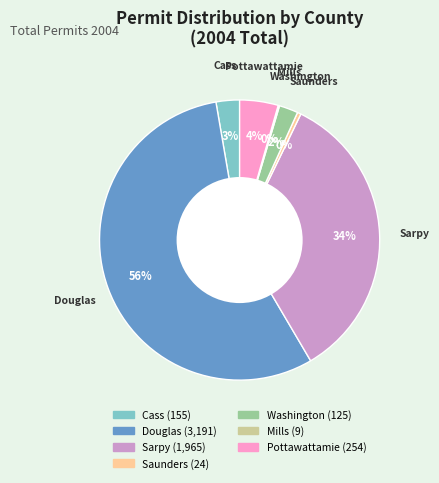

Does any single category account for the majority?

Yes